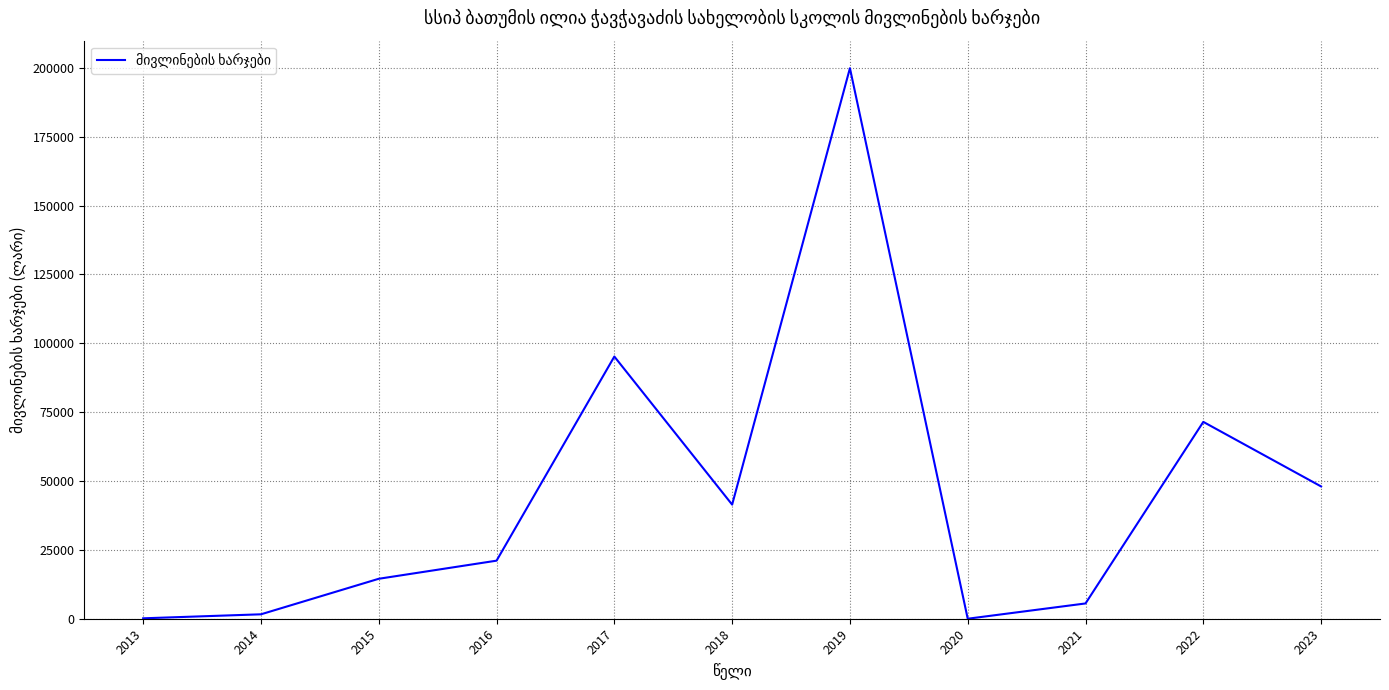

What is the maximum value shown in the chart?

199911